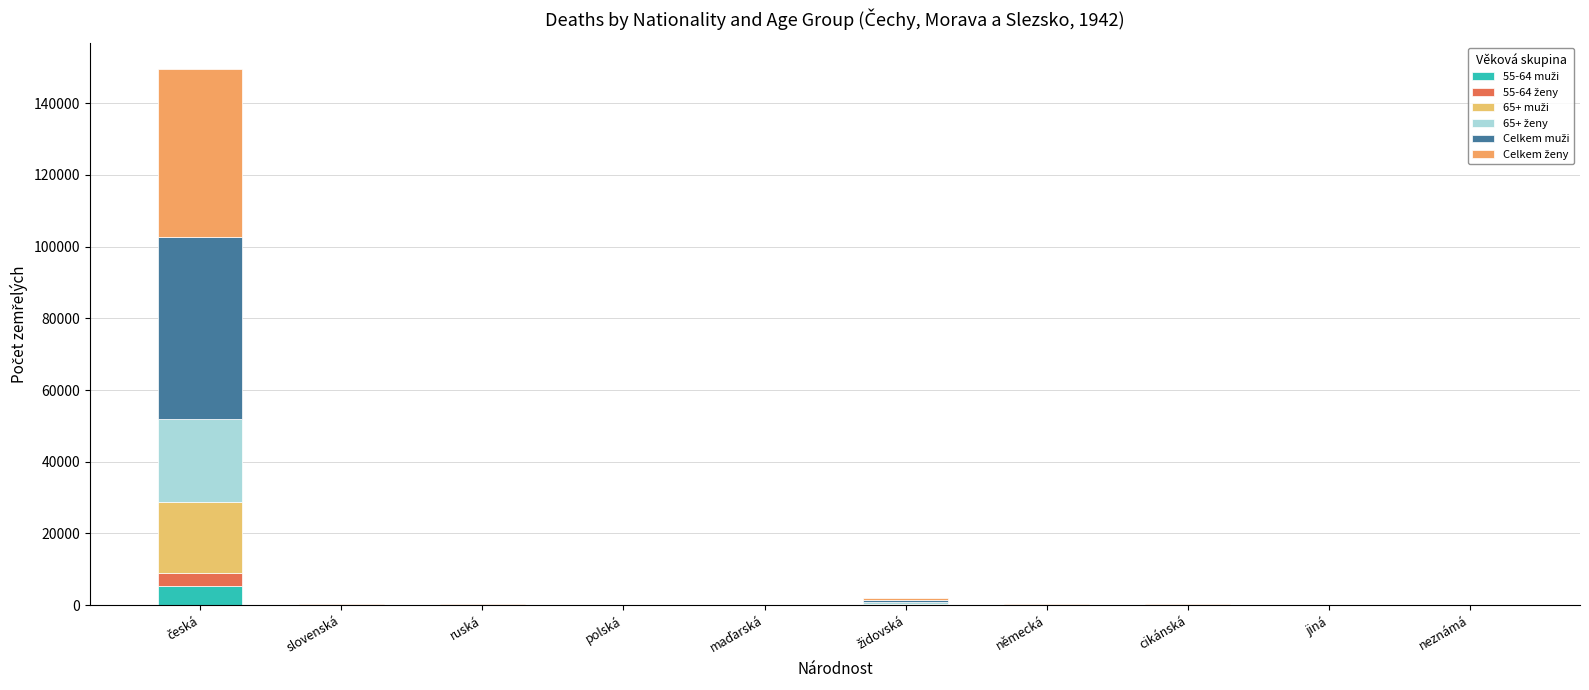

What is the sum of the 55-64 muži values at česká and neznámá?

5248